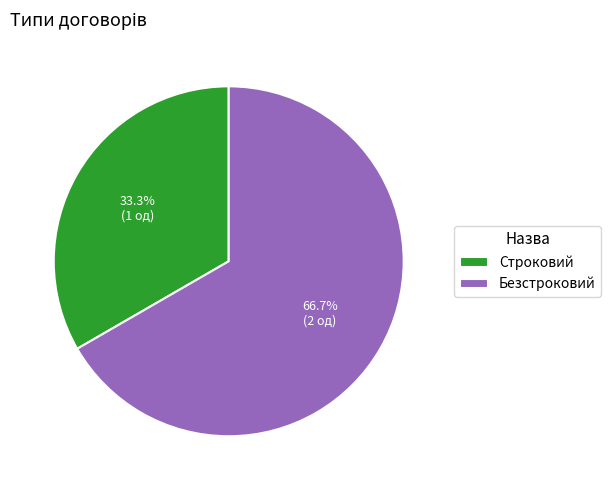

How many segments does this pie chart have?

2